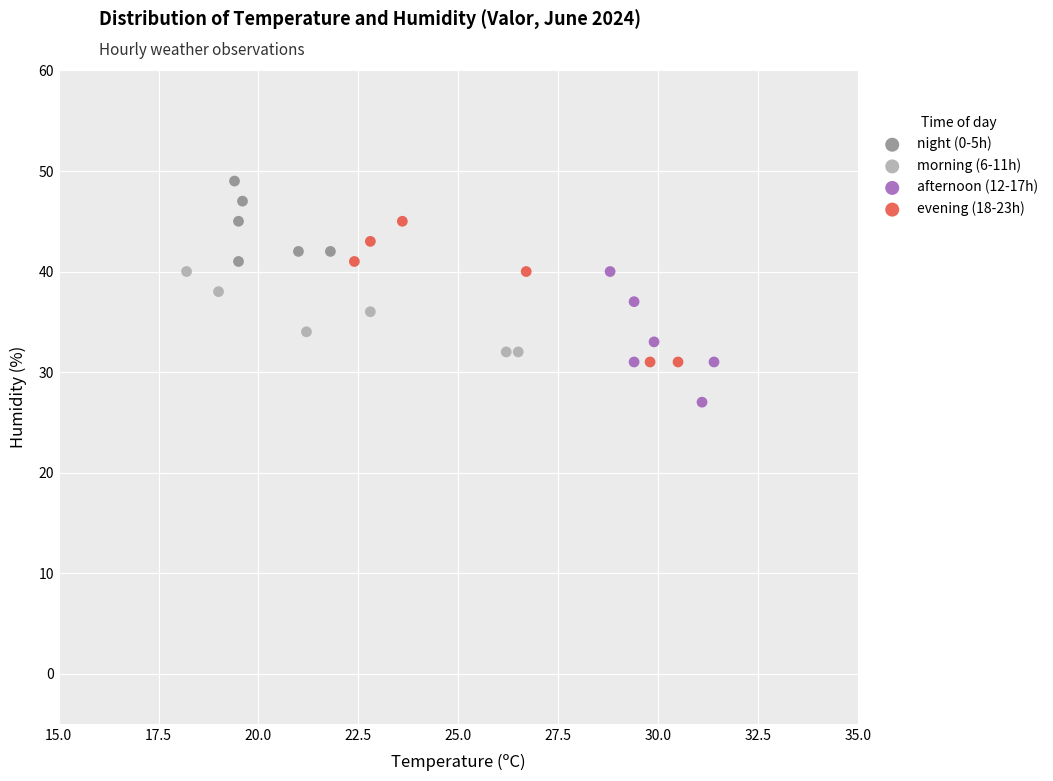

Which series contains the lowest Y value?

afternoon (12-17h)